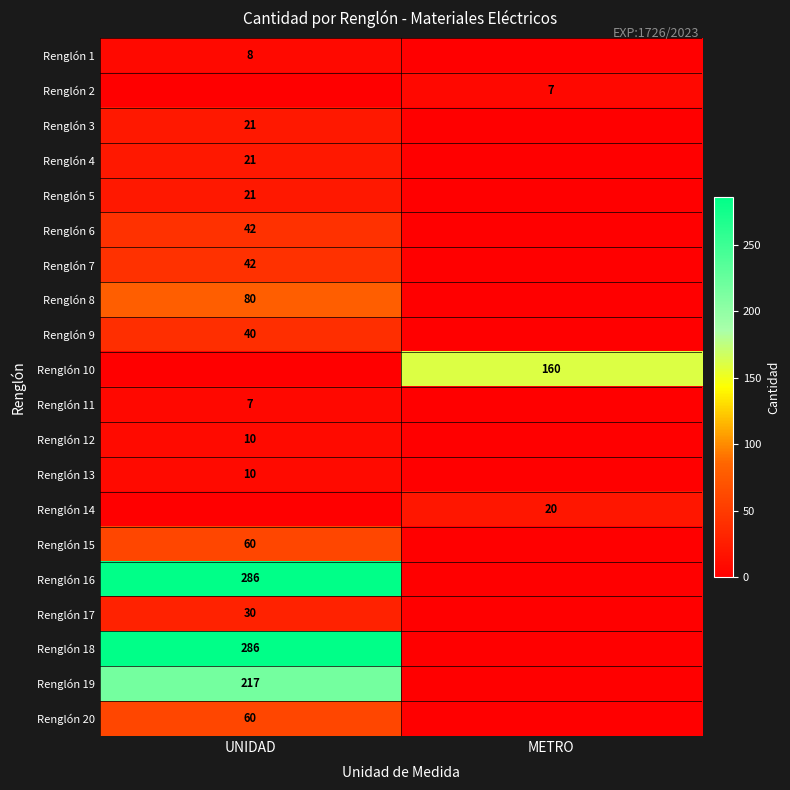

How many distinct data groups are displayed?

20